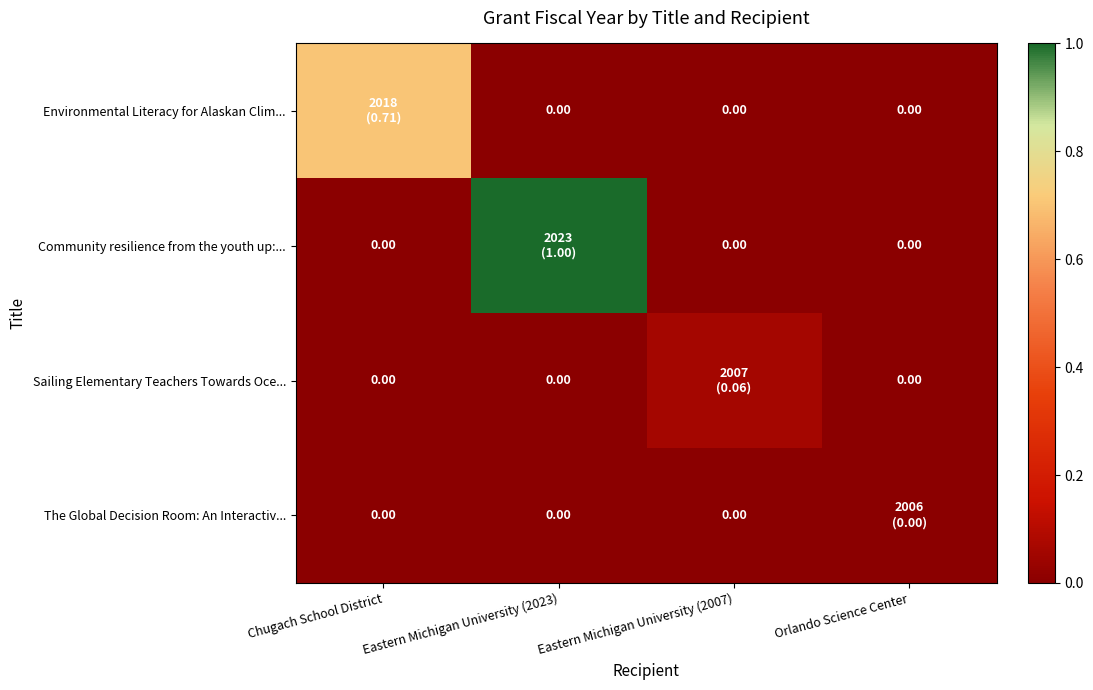

Which category has the highest value across all series?

Eastern Michigan University (2023)